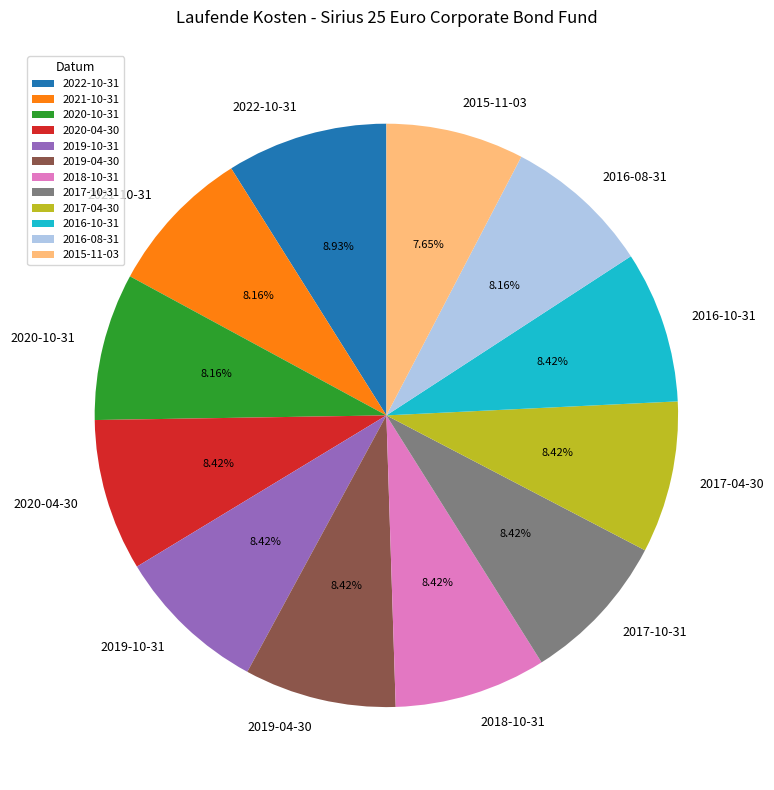

The 2019-10-31 slice represents 18% of the pie. True or false?

False